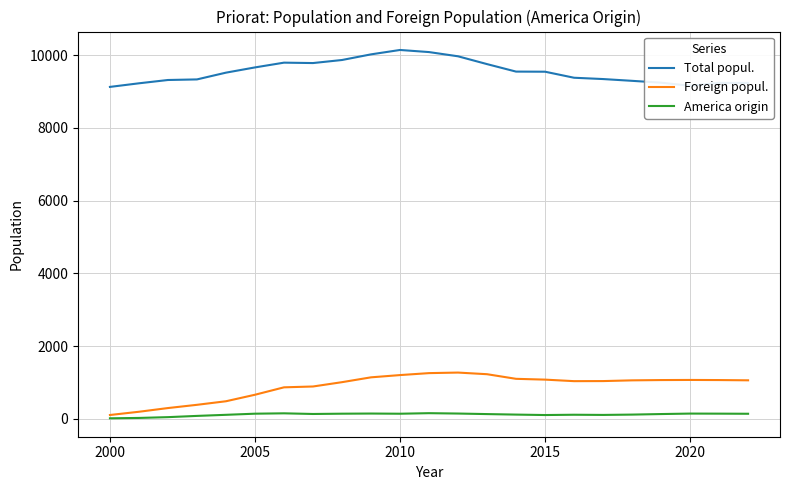

List the series in order of their peak value, highest first.

Total popul., Foreign popul., America origin